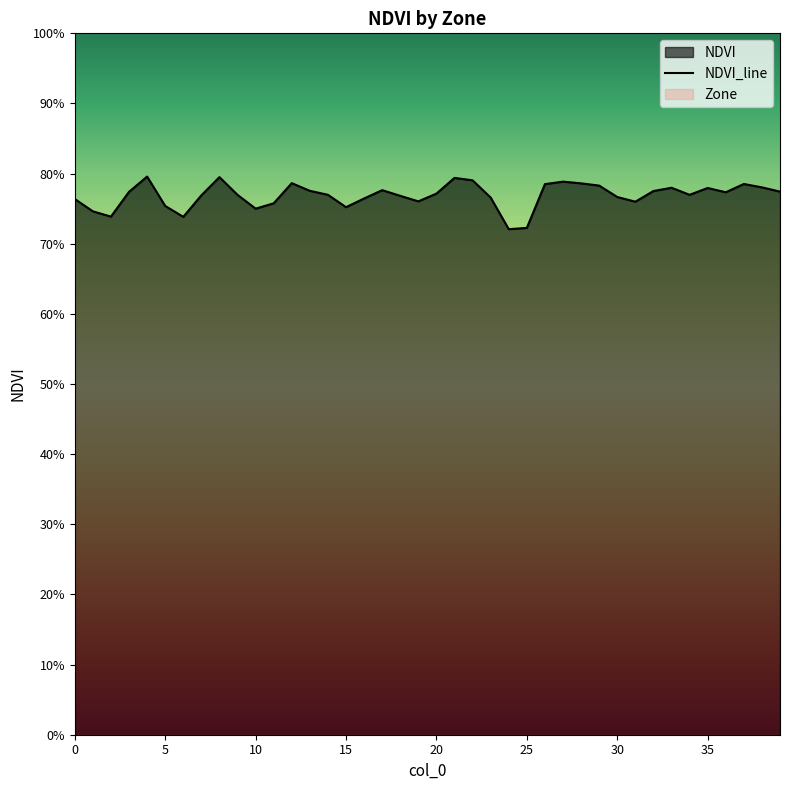

What is the average value?

0.8